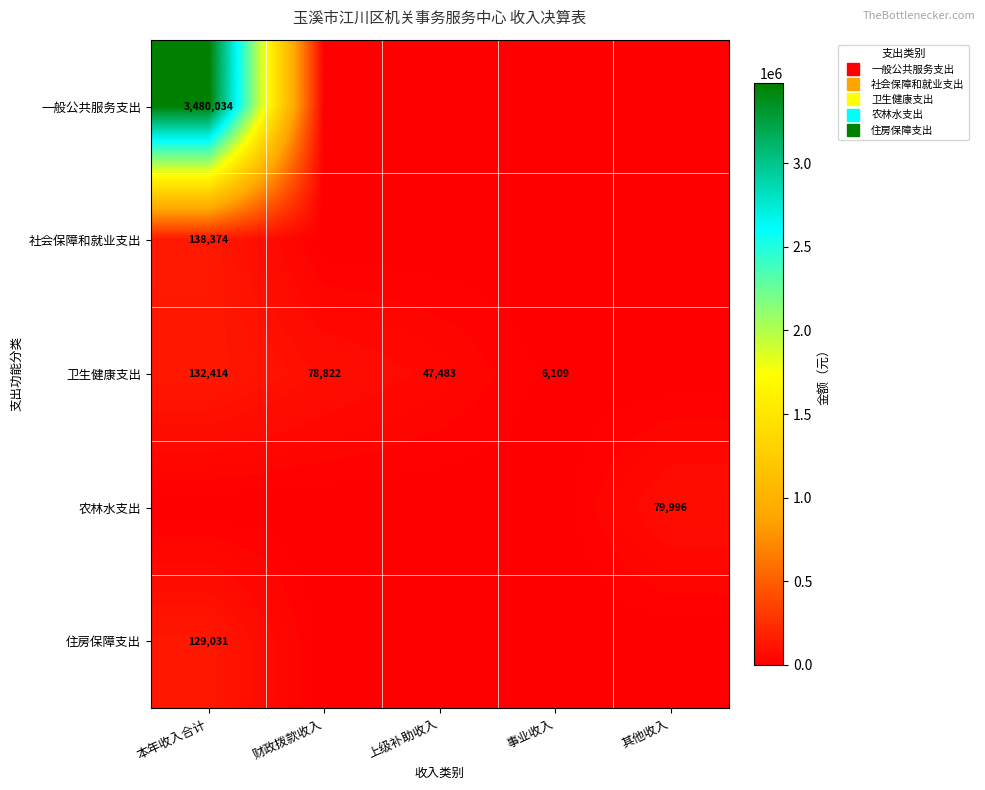

What is the total value across all series at 本年收入合计?

3879852.8